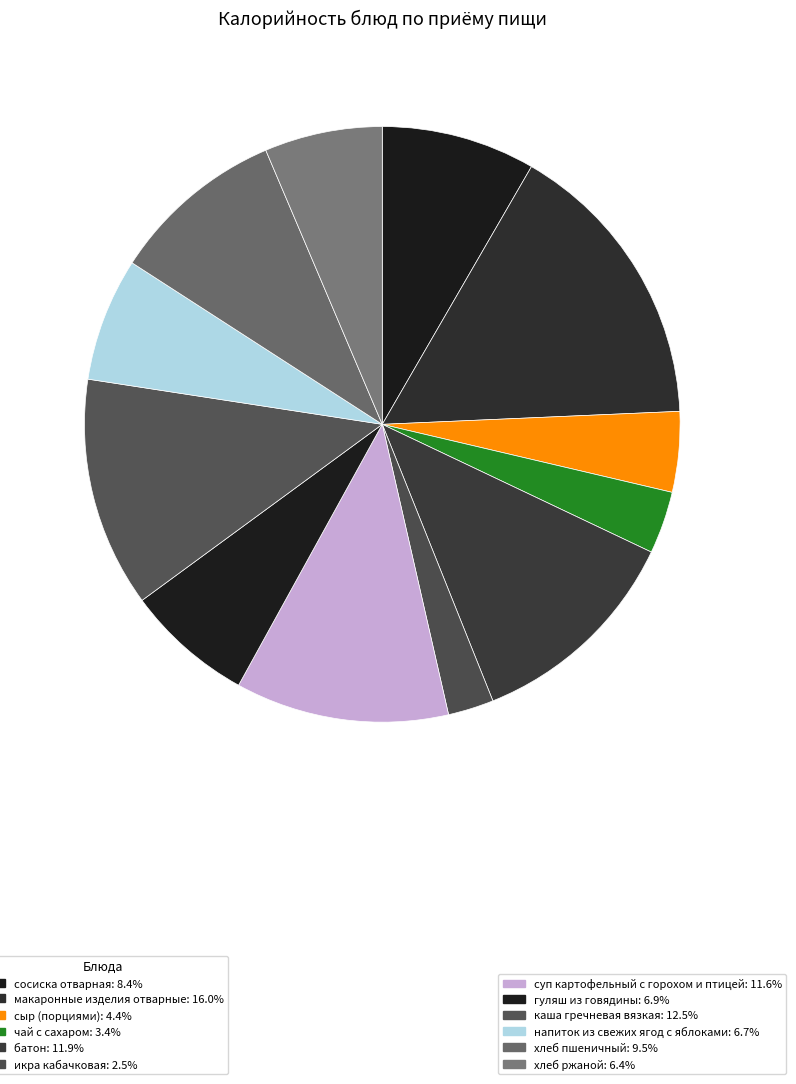

How many slices are in this pie chart?

12